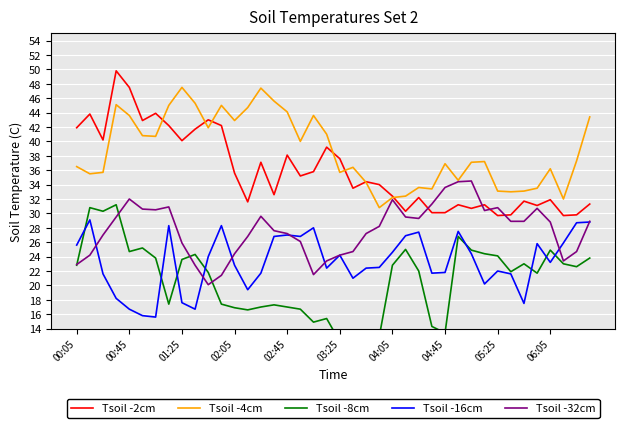

In Tsoil -8cm, how many points are higher than both neighbors (excluding endpoints)?

11